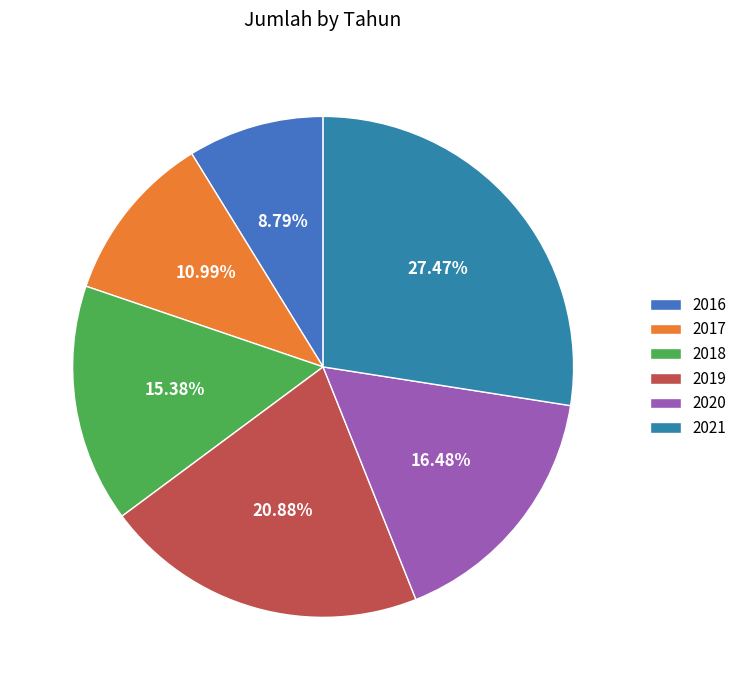

Count the number of slices in the pie.

6